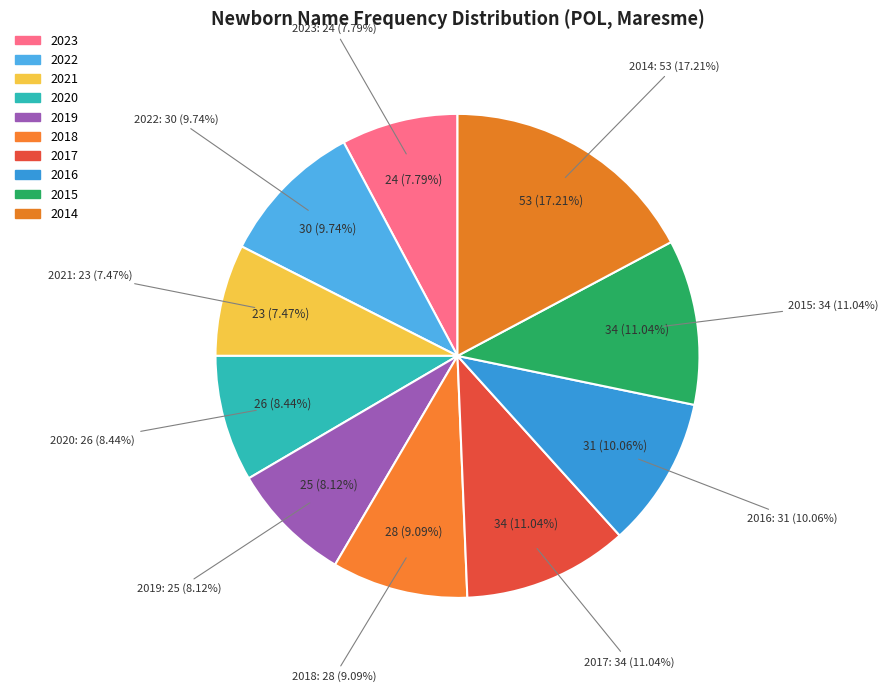

What portion of the pie excludes 2020?

91.6%